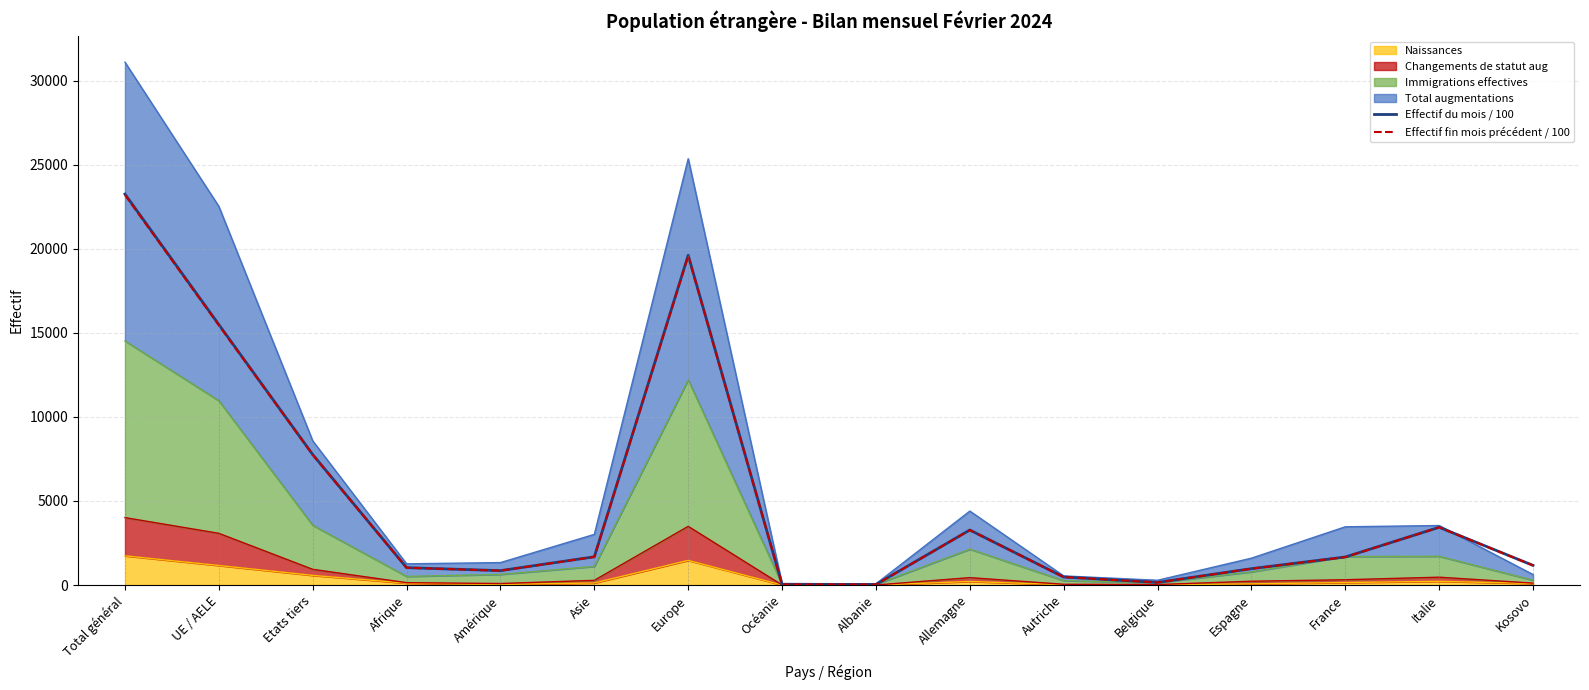

True or false: Effectif du mois / 100 and Effectif fin mois précédent / 100 intersect in this chart.

False